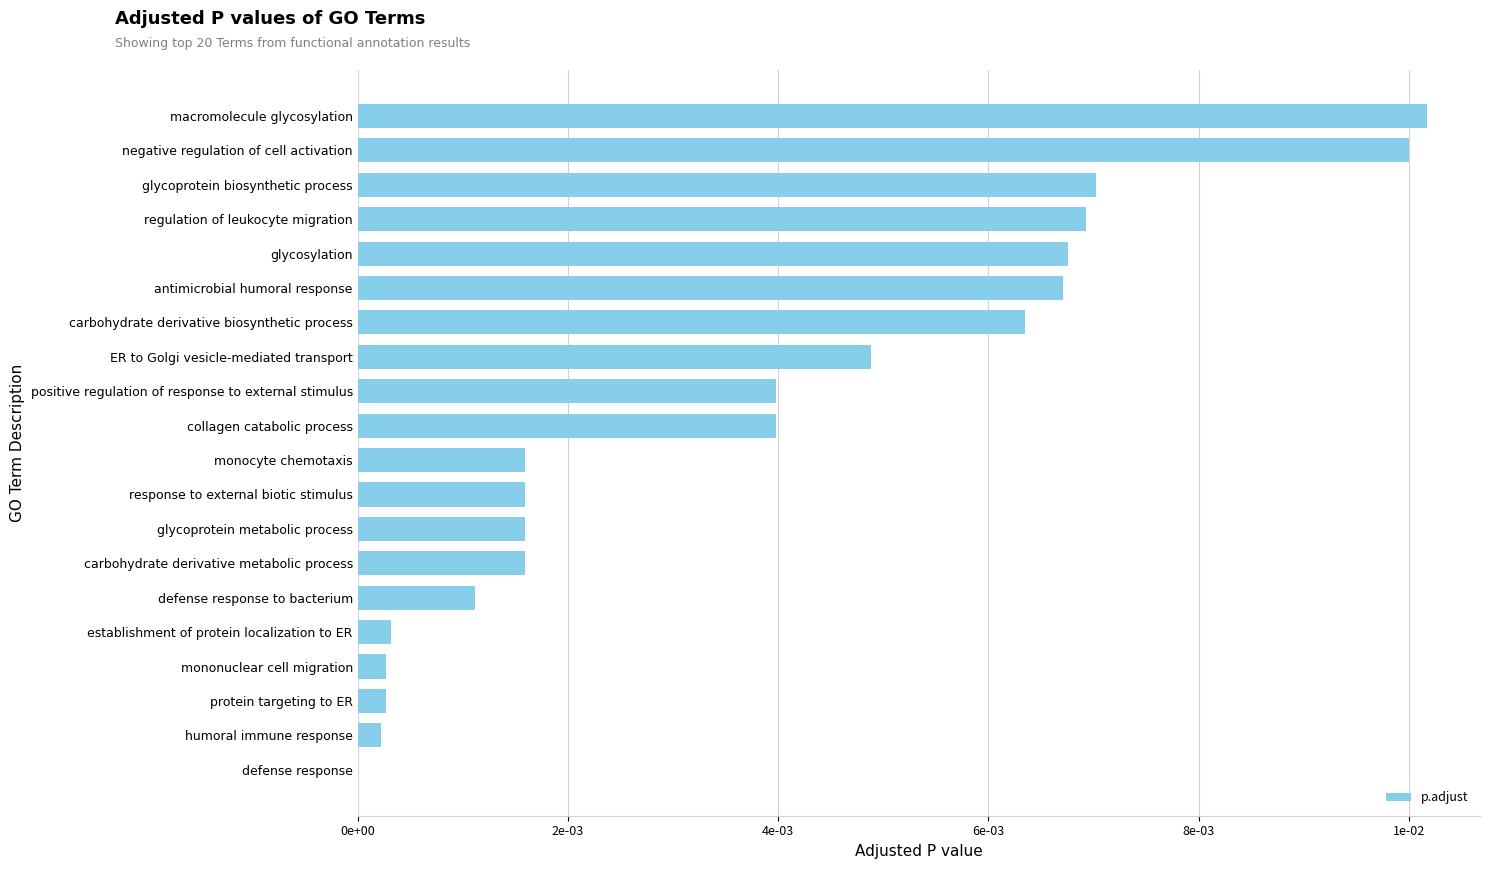

Are the bars horizontal?

Yes